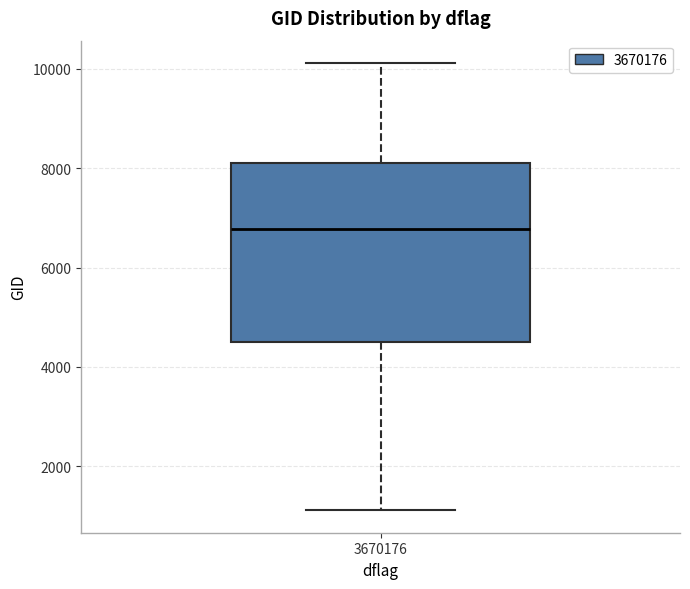

Transcribe this box plot: give where the median line is, the range the box spans, and where the two whiskers end, as read against the y-axis. The values are not printed on the chart, so give them approximately, as read against the axis.

median 6800, box 4400 to 8200, whiskers 1200 to 10200